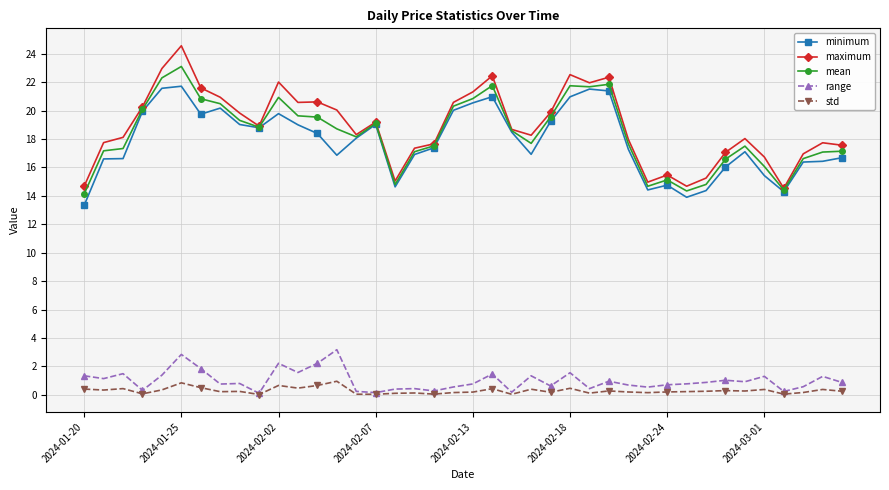

What is the average value of the maximum series?

18.9